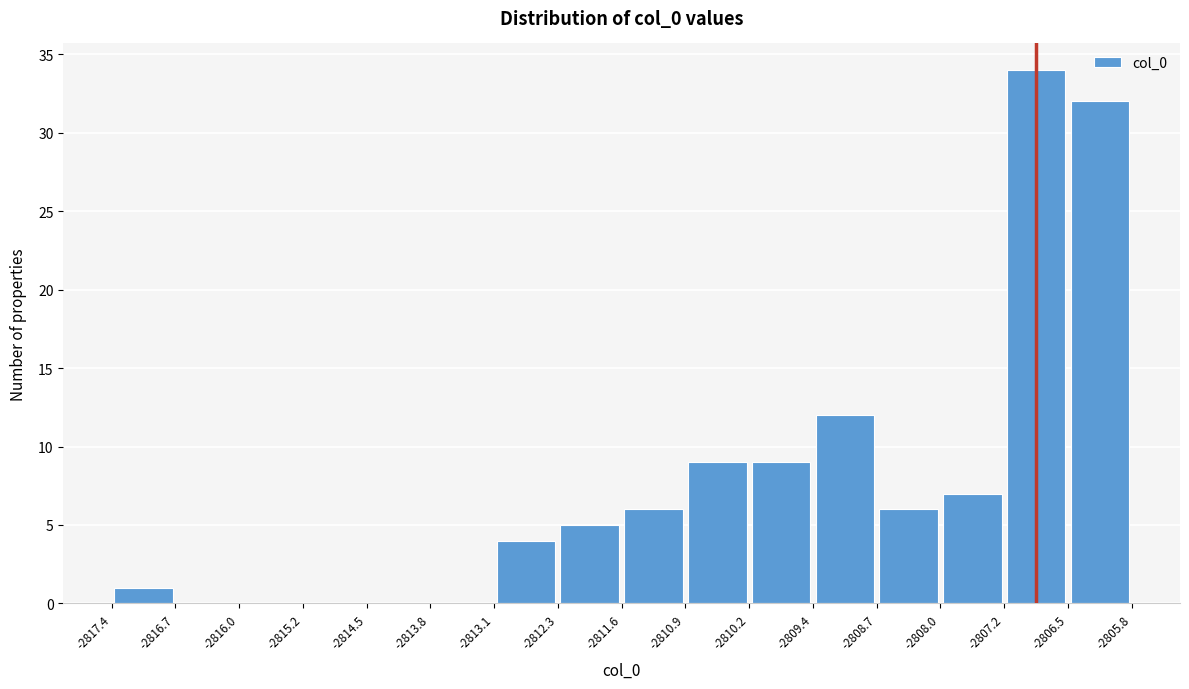

Reading left to right, list every bar in this chart as the range it spans on the x-axis followed by its height. The values are not printed on the chart, so give them approximately, as read against the axis.

-2817.4 to -2816.7: 1
-2816.7 to -2816.0: 0
-2816.0 to -2815.2: 0
-2815.2 to -2814.5: 0
-2814.5 to -2813.8: 0
-2813.8 to -2813.1: 0
-2813.1 to -2812.3: 4
-2812.3 to -2811.6: 5
-2811.6 to -2810.9: 6
-2810.9 to -2810.2: 9
-2810.2 to -2809.4: 9
-2809.4 to -2808.7: 12
-2808.7 to -2808.0: 6
-2808.0 to -2807.2: 7
-2807.2 to -2806.5: 34
-2806.5 to -2805.8: 32